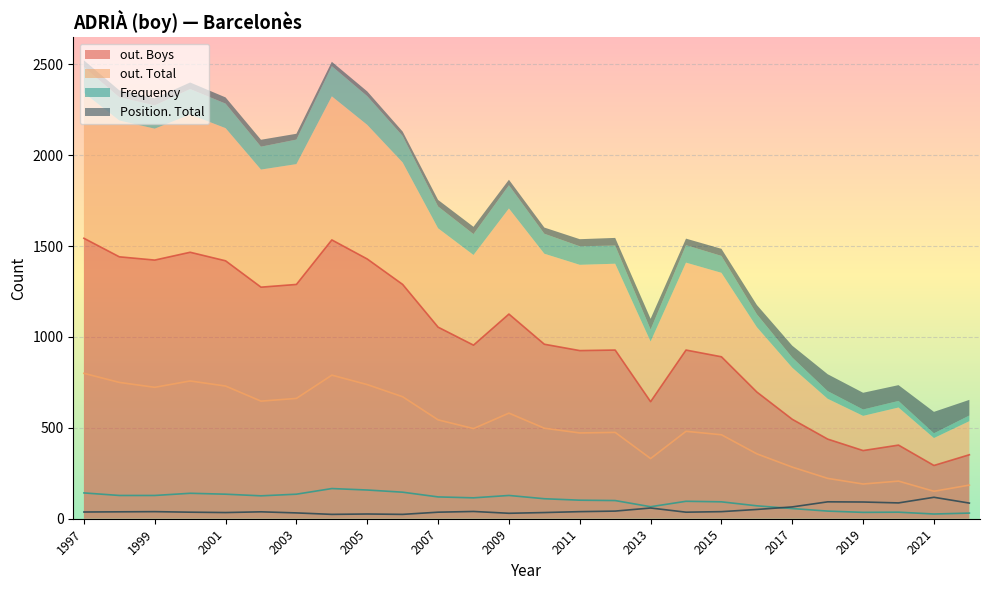

What are all the series names shown in the legend?

Frequency, Position. Total, out. Total, out. Boys